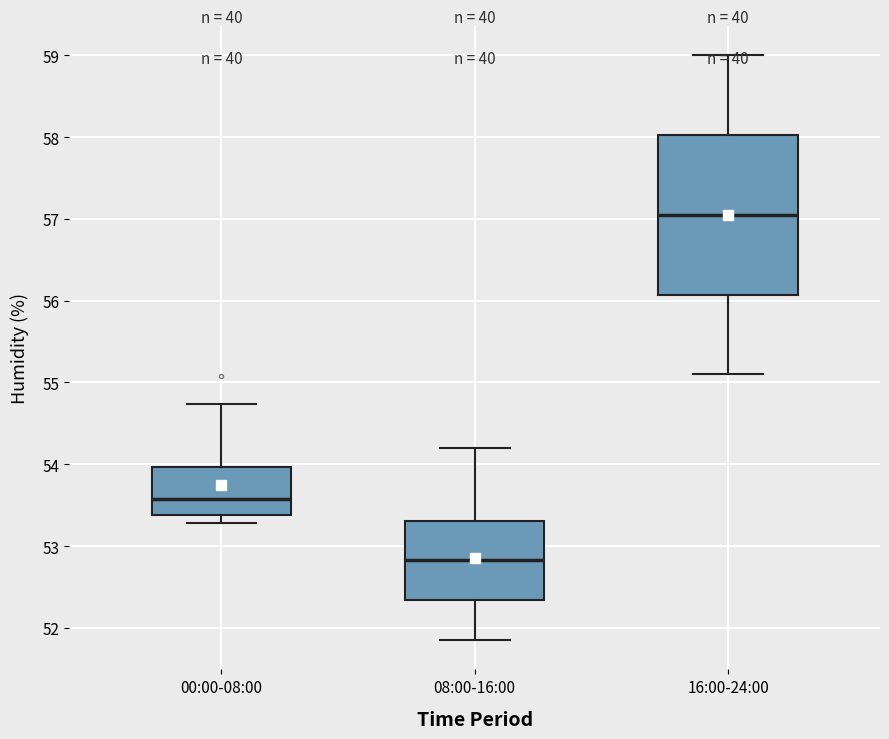

Reading left to right, read every box against the y-axis: the position of its median line, the range the box covers, and the ends of its whiskers. The values are not printed on the chart, so give them approximately, as read against the axis.

00:00-08:00: median 53.6, box 53.4 to 54.0, whiskers 53.3 to 54.7
08:00-16:00: median 52.8, box 52.3 to 53.3, whiskers 51.9 to 54.2
16:00-24:00: median 57.1, box 56.1 to 58.0, whiskers 55.1 to 59.0